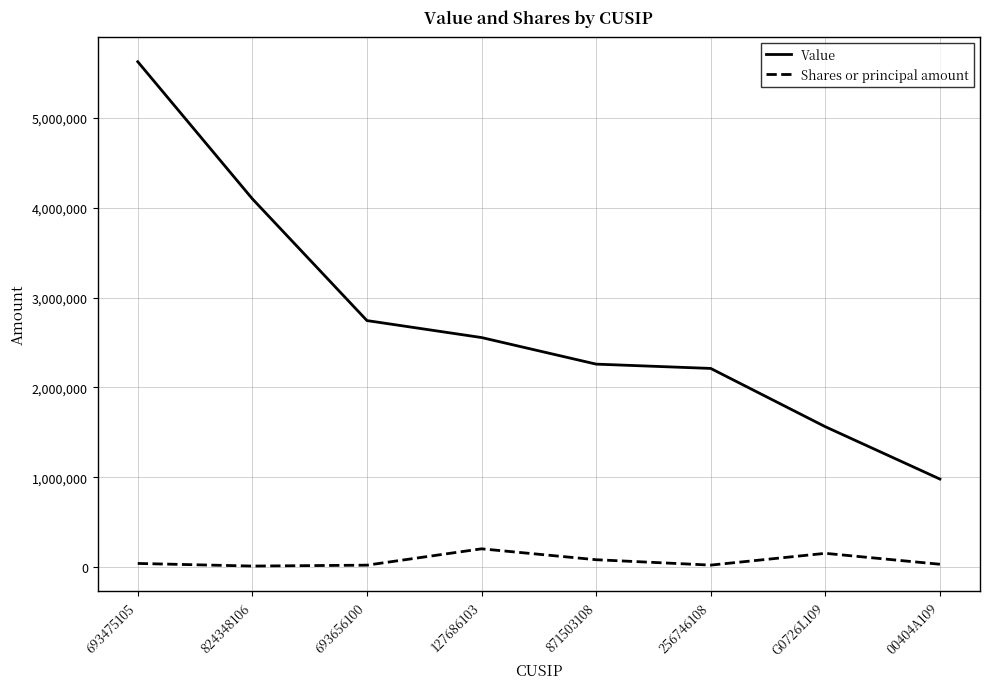

True or false: Value has more than 1 points higher than both neighbors.

False